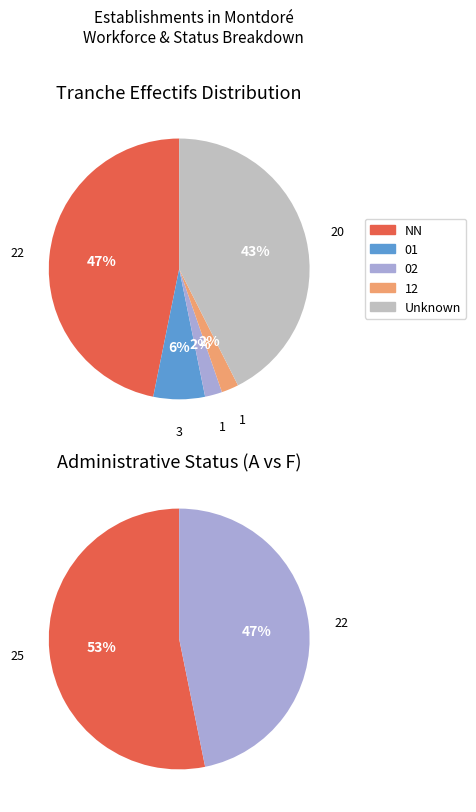

Is 02 the majority of the pie?

No